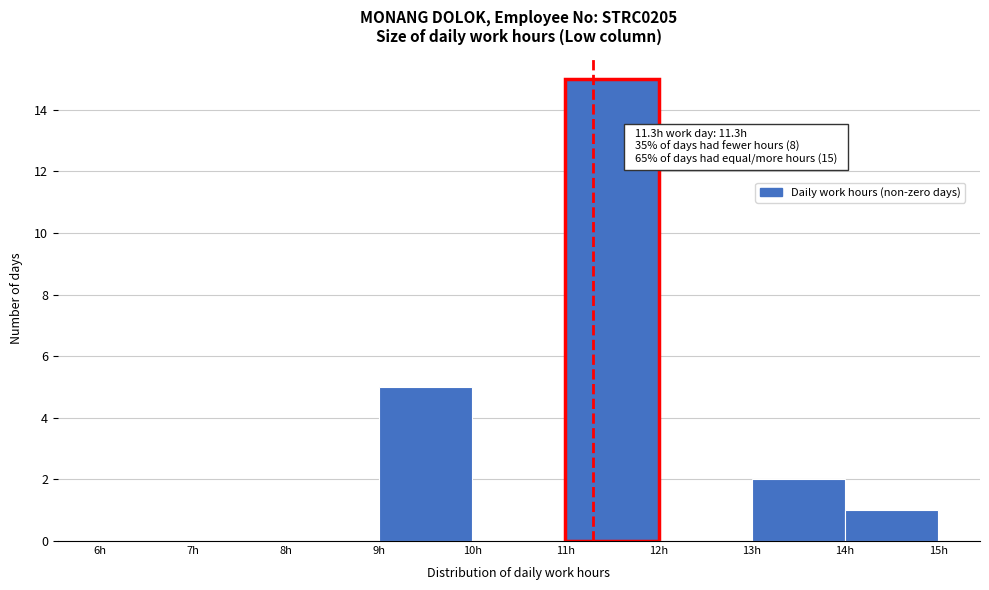

Which range on the x-axis has the tallest bar?

11 to 12